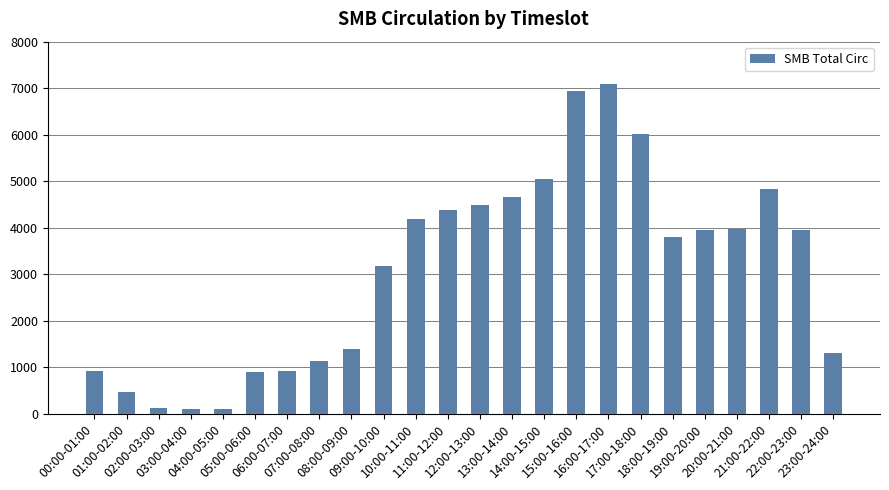

What is the value of the 12th bar from the left?

4388